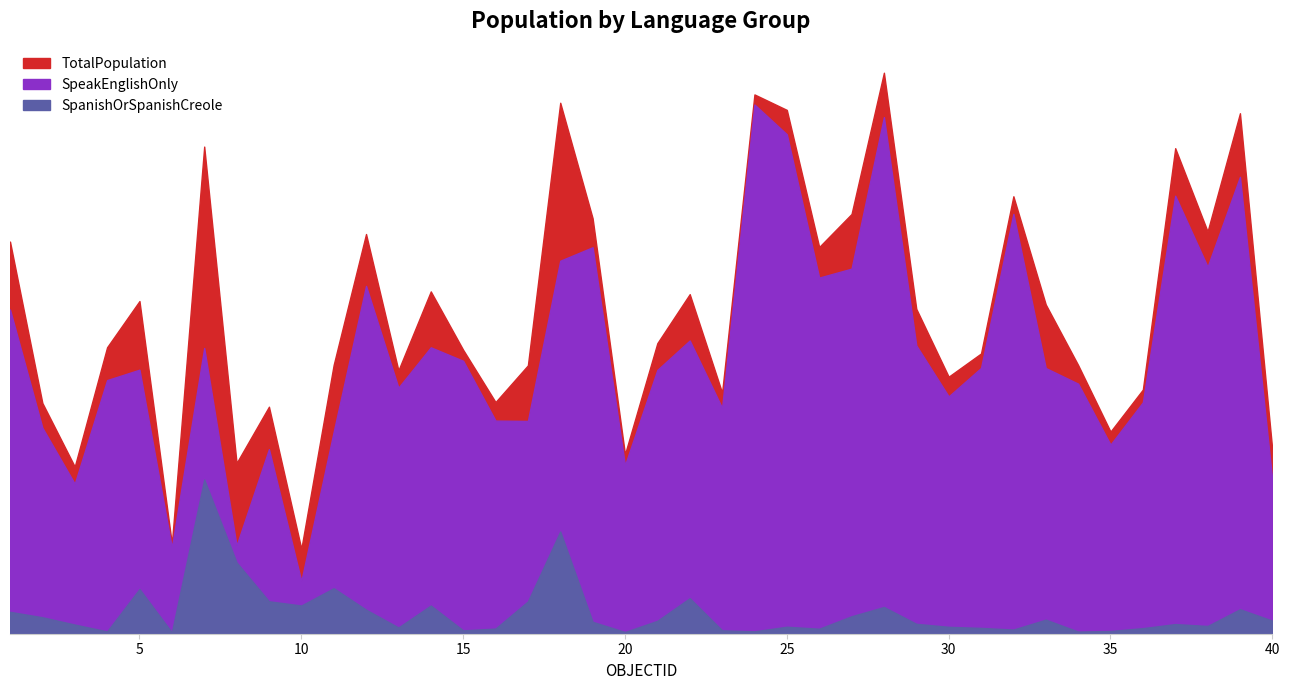

What is the average value of the SpanishOrSpanishCreole series?

258